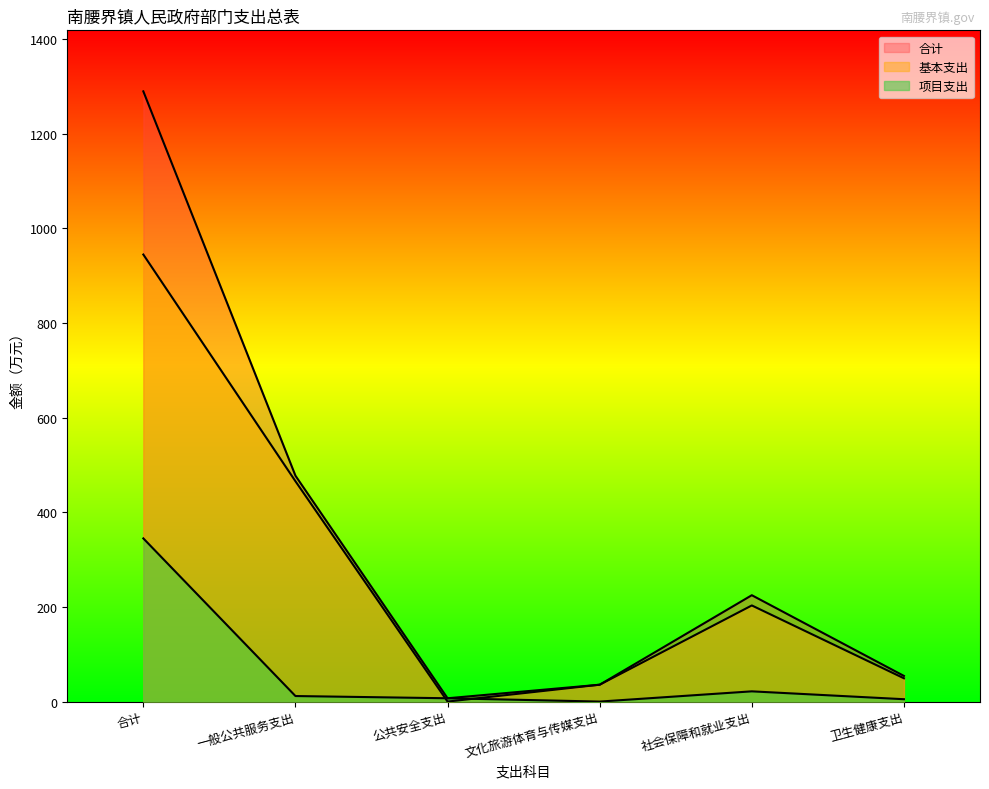

How many values in 基本支出 are above zero?

5